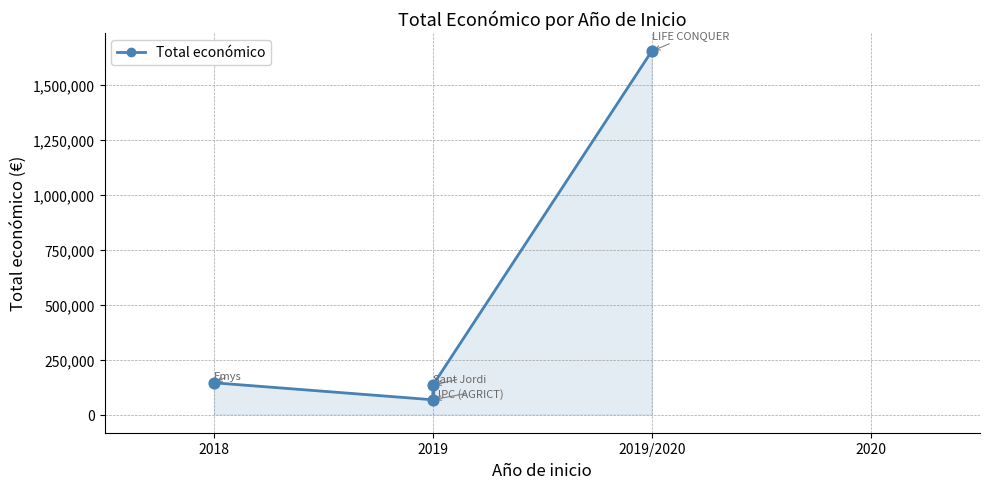

What is the change in value from 2018 to 2019/2020?

+1510538